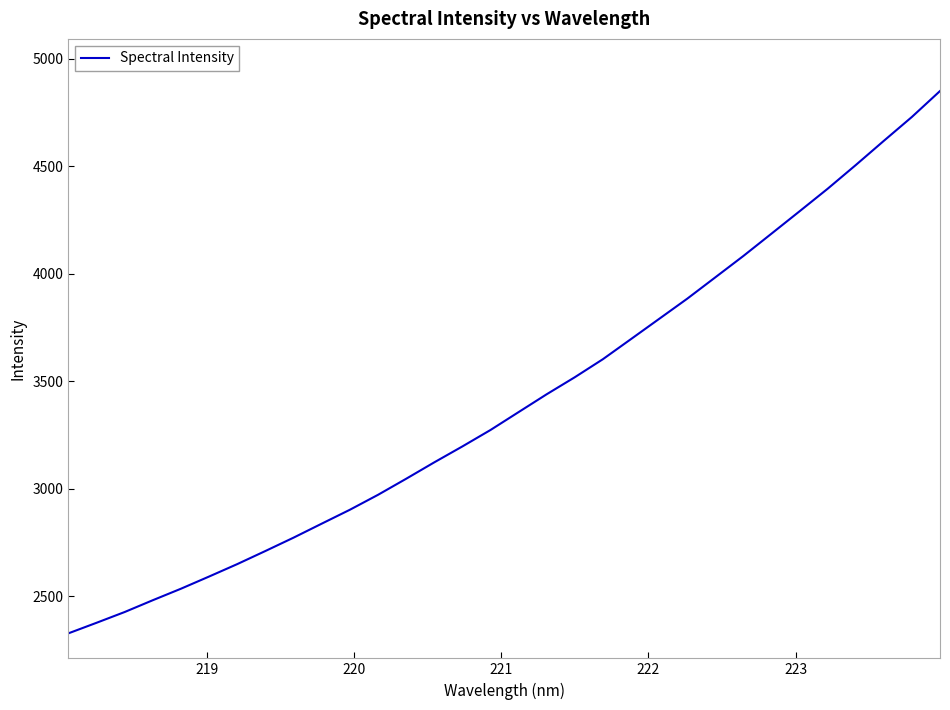

What is the difference between the maximum and minimum values?

2521.8